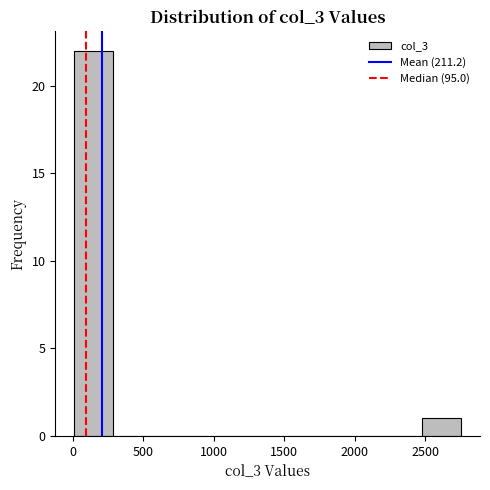

Which range on the x-axis has the tallest bar?

0 to 300